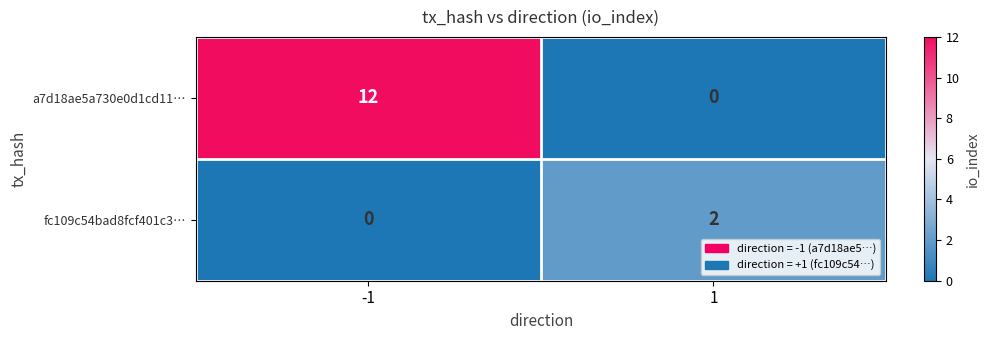

The value of fc109c54bad8fcf401c3… at 1 is 1. True or false?

False